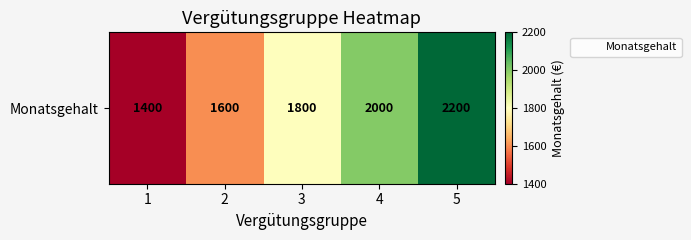

Rank the categories by value from lowest to highest.

1, 2, 3, 4, 5